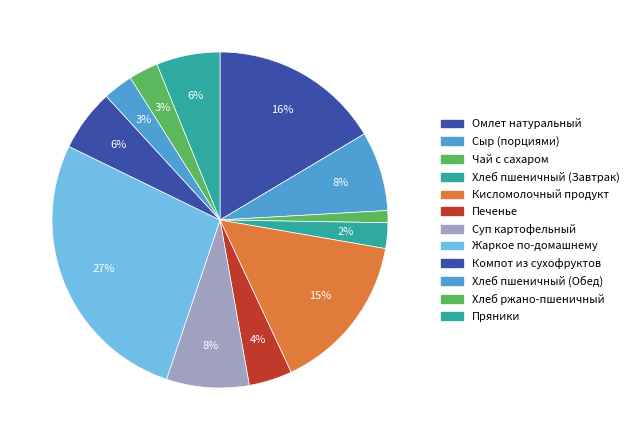

Is Печенье the majority of the pie?

No